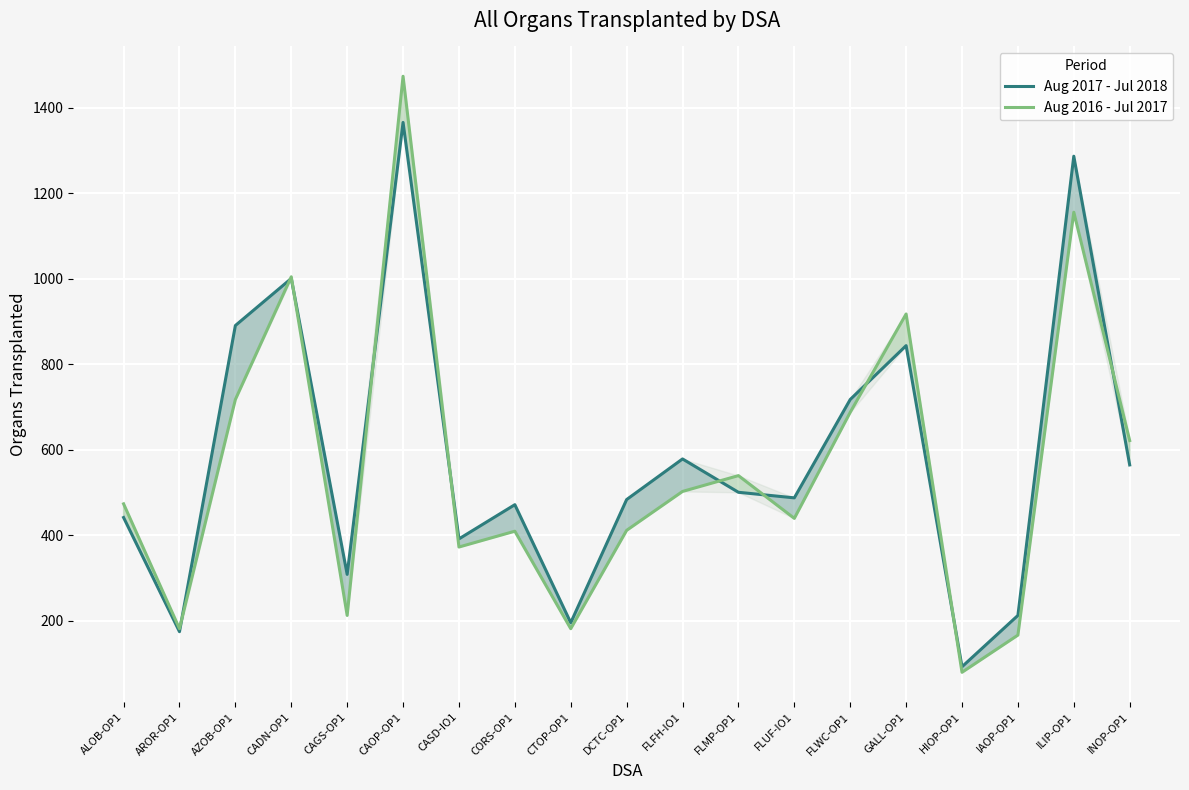

How many categories are shown in the chart?

19